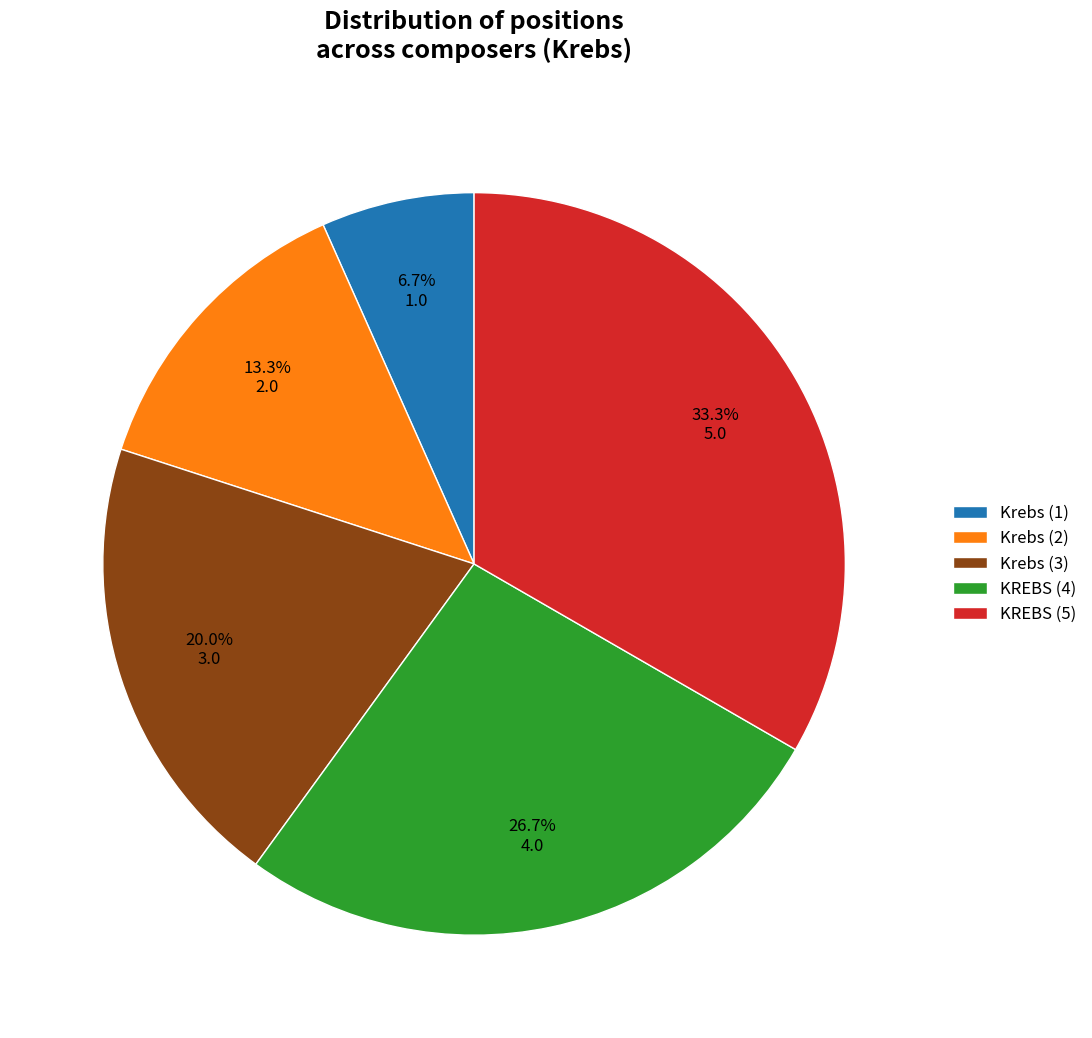

To the nearest percent, what percentage of the pie is KREBS (4)?

27%